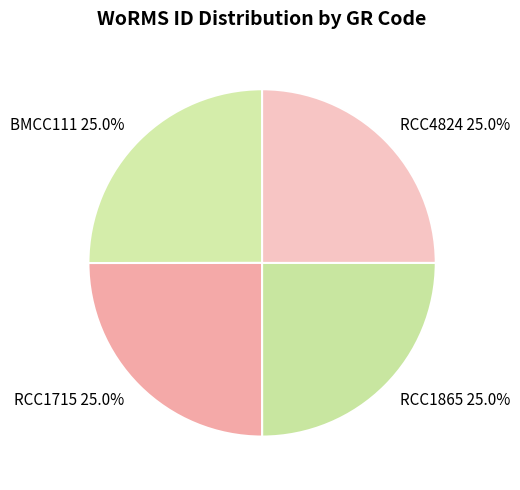

Is RCC1715 the majority of the pie?

No